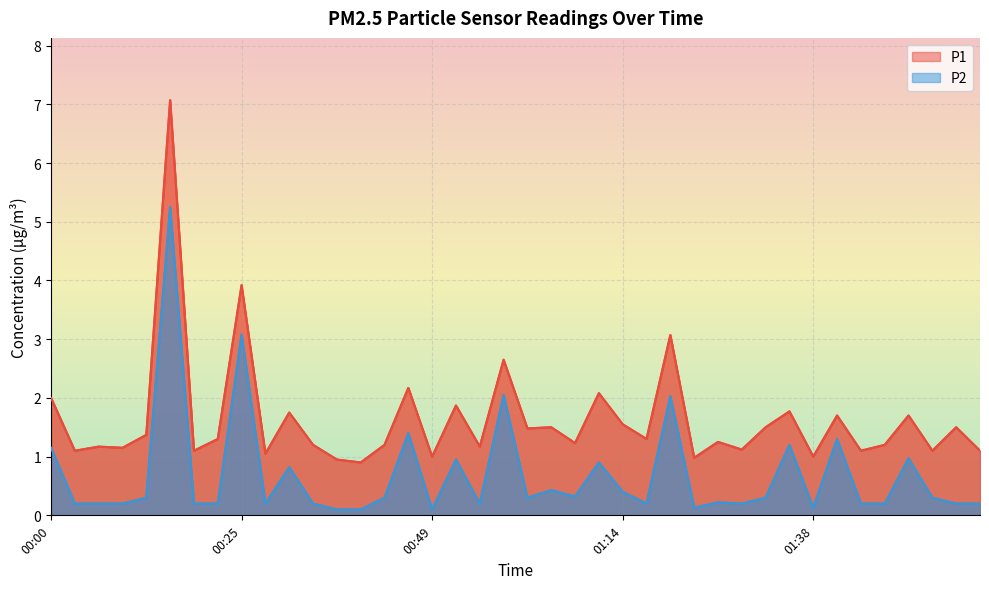

True or false: P2 has a value of 2.0 at 00:46.

False